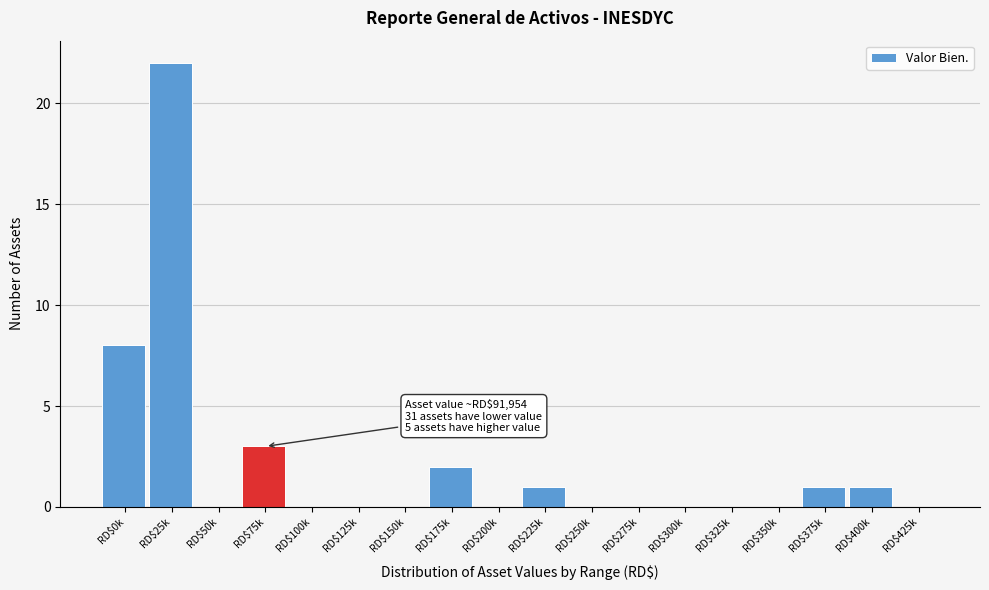

The value at RD$125k is 0. True or false?

True